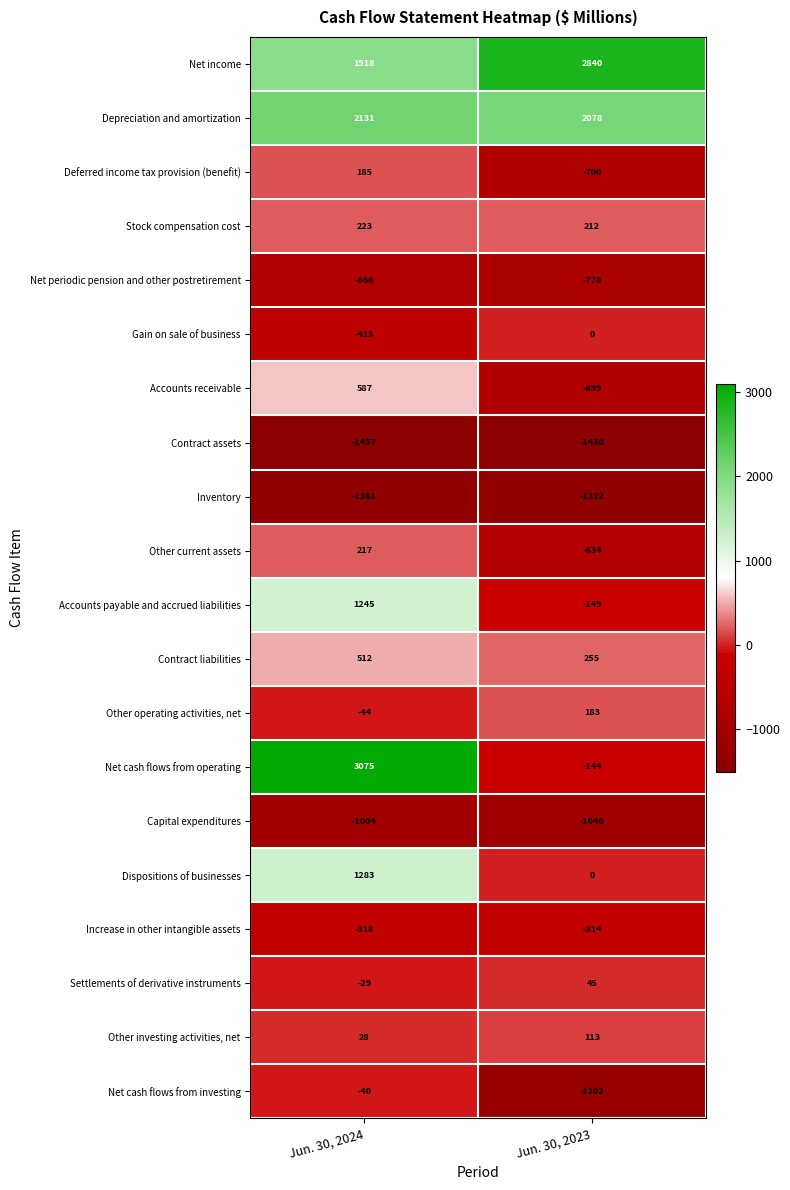

Rank the series by their maximum value, from highest to lowest.

Net cash flows from operating, Net income, Depreciation and amortization, Dispositions of businesses, Accounts payable and accrued liabilities, Accounts receivable, Contract liabilities, Stock compensation cost, Other current assets, Deferred income tax provision (benefit), Other operating activities, net, Other investing activities, net, Settlements of derivative instruments, Gain on sale of business, Net cash flows from investing, Increase in other intangible assets, Net periodic pension and other postretirement, Capital expenditures, Inventory, Contract assets